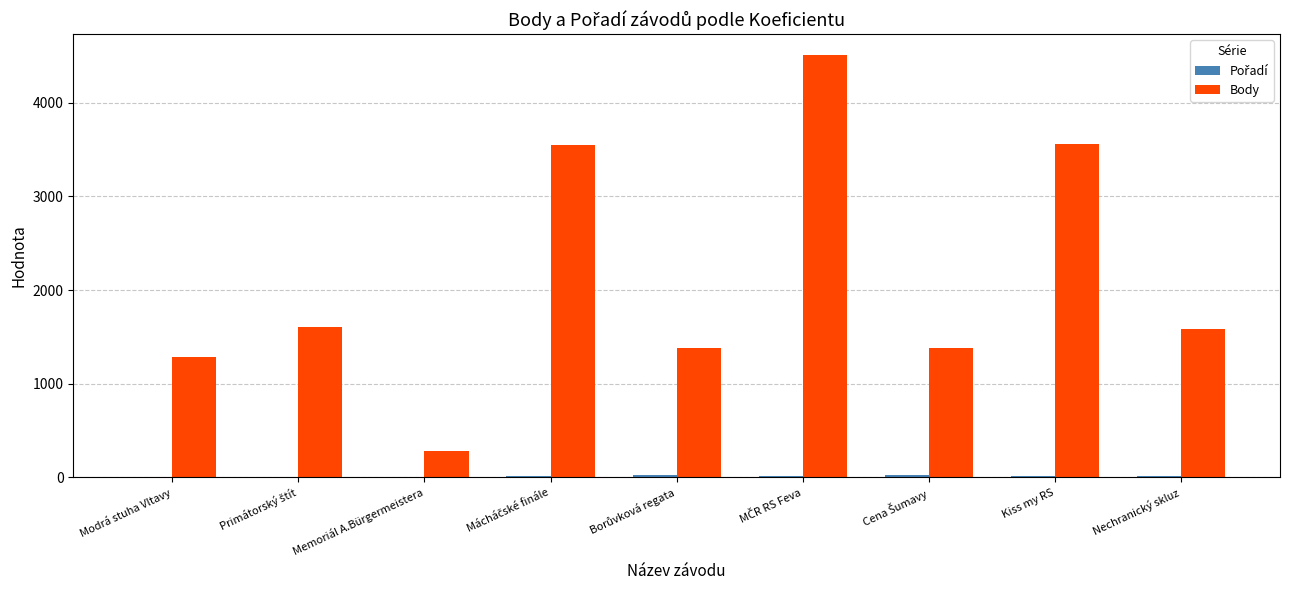

How many distinct data groups are displayed?

2